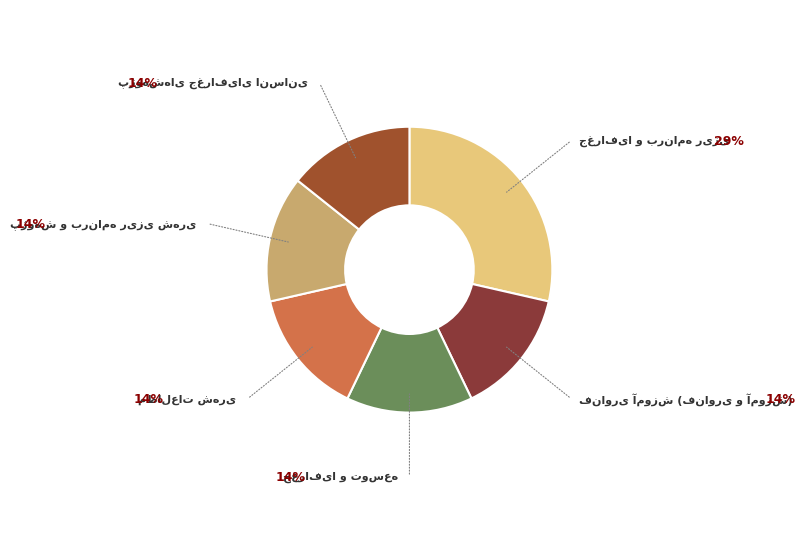

Is there any slice that represents more than half of the pie?

No